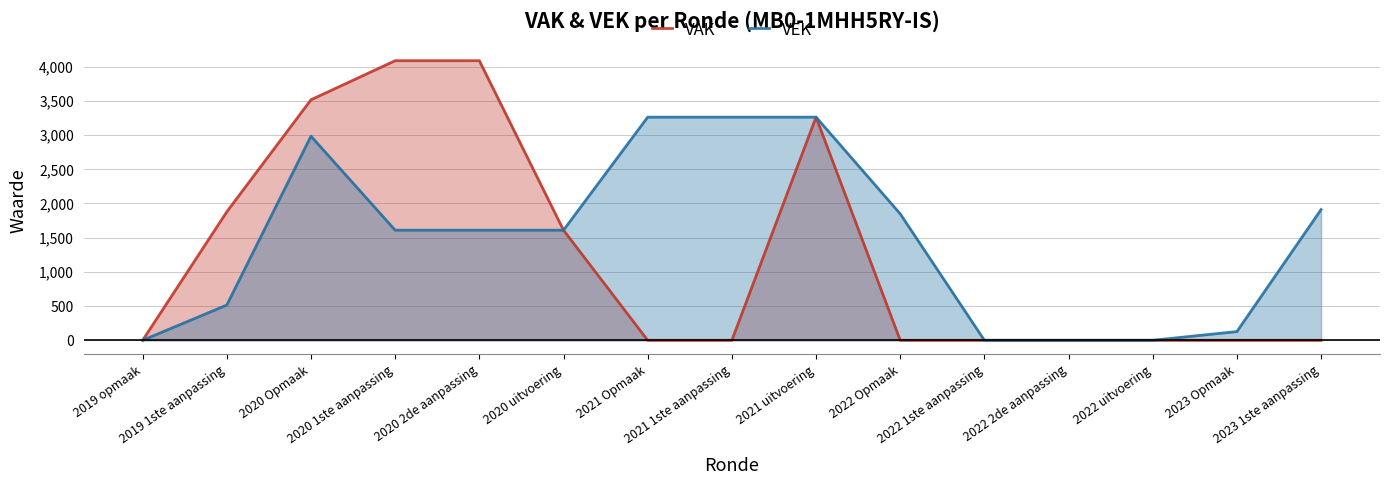

At which label does VAK reach its minimum?

2019 opmaak